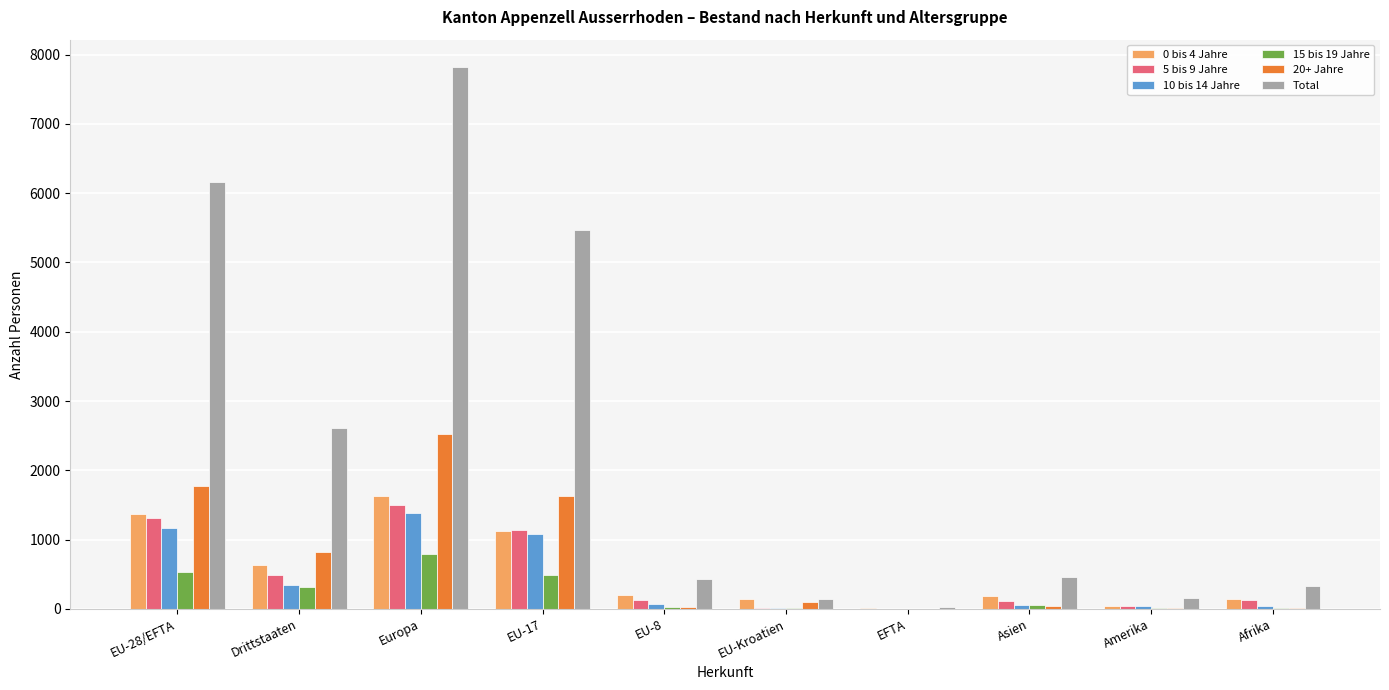

How many series are shown in this chart?

6